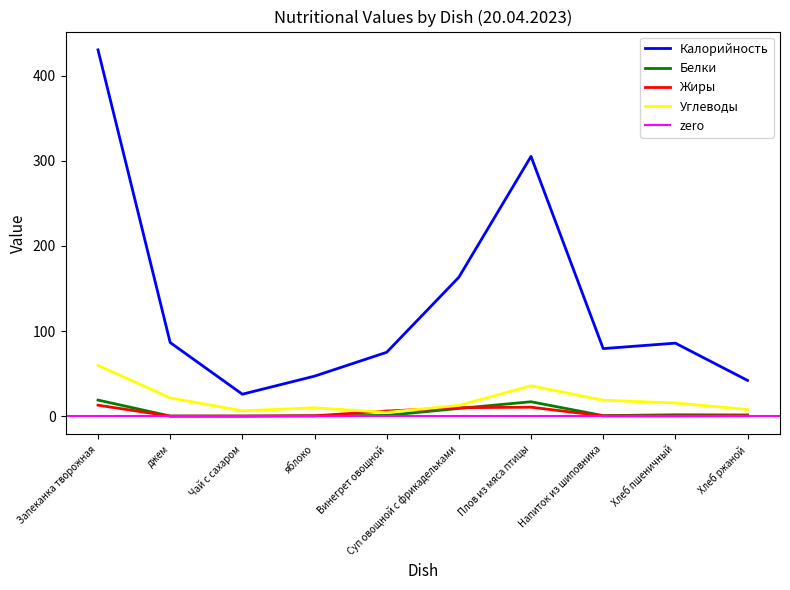

Which series has the largest range (max minus min)?

Калорийность